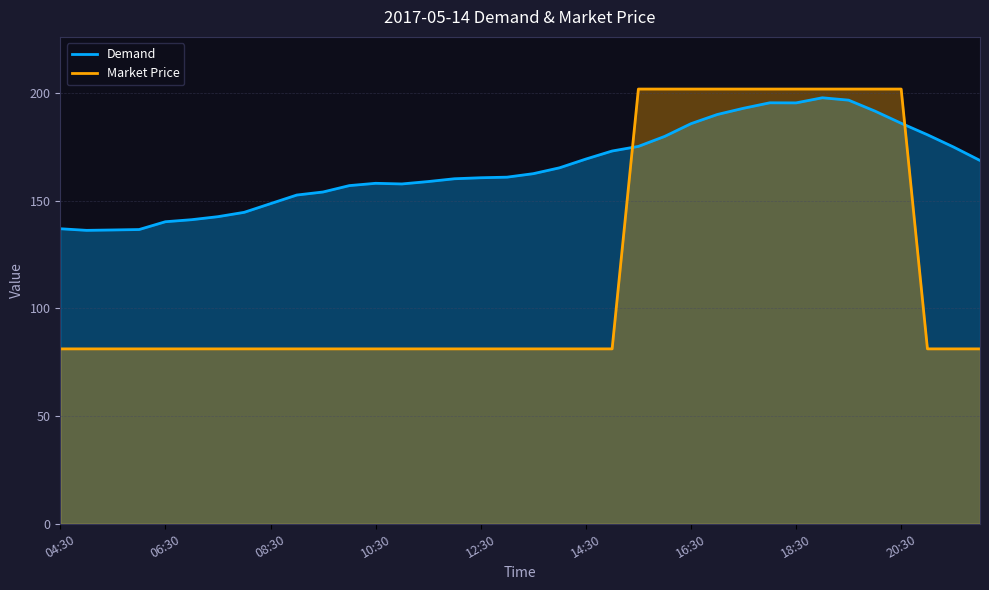

The Demand series shows 175.2 at 22. True or false?

True